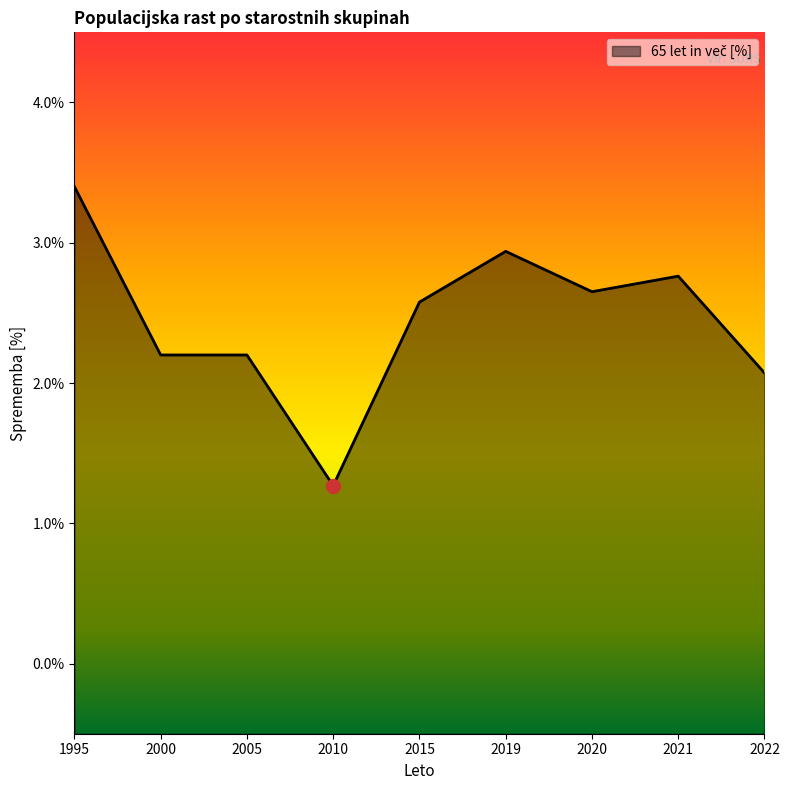

What is the ratio of the value at 2020 to the value at 2015?

1.0